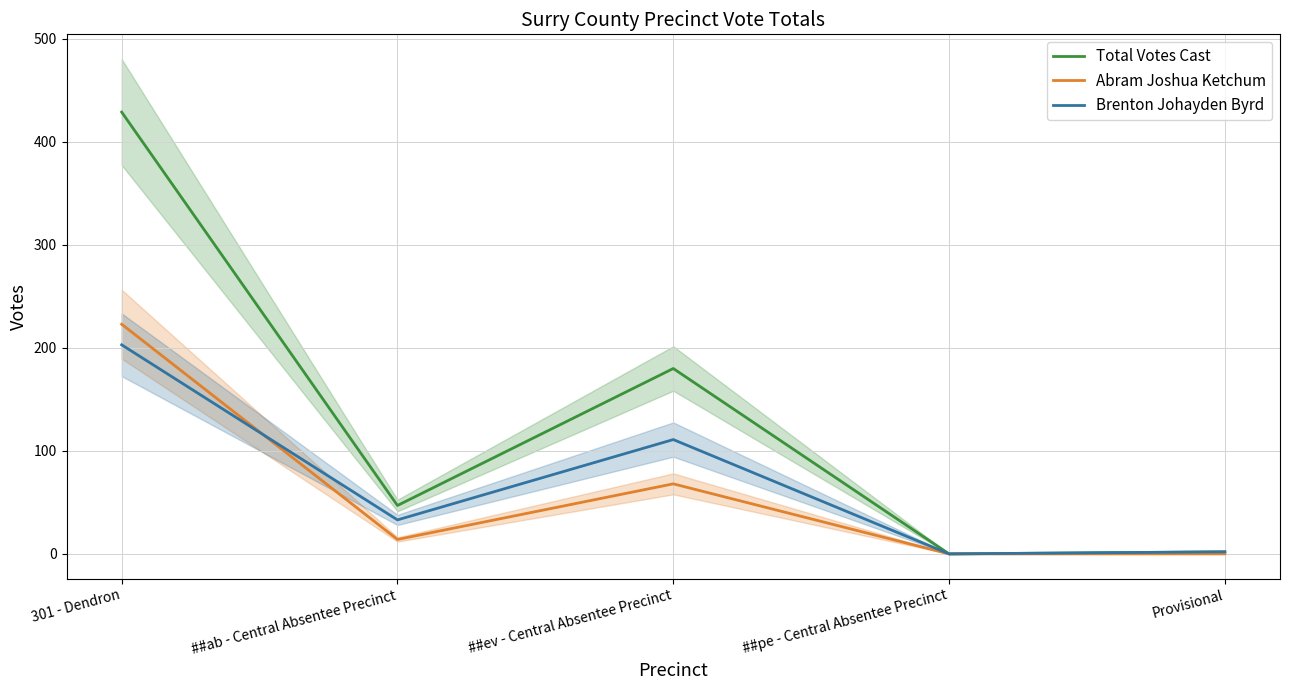

Count the number of data series in this chart.

3